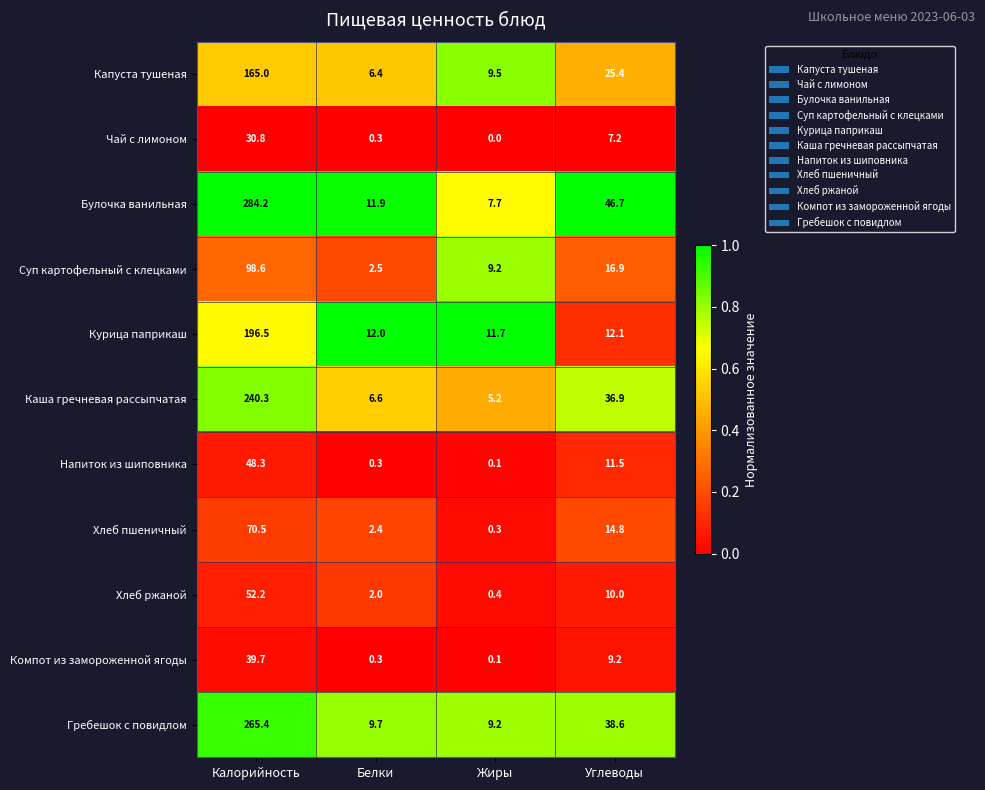

What is the difference between the highest and lowest values at Белки?

11.7